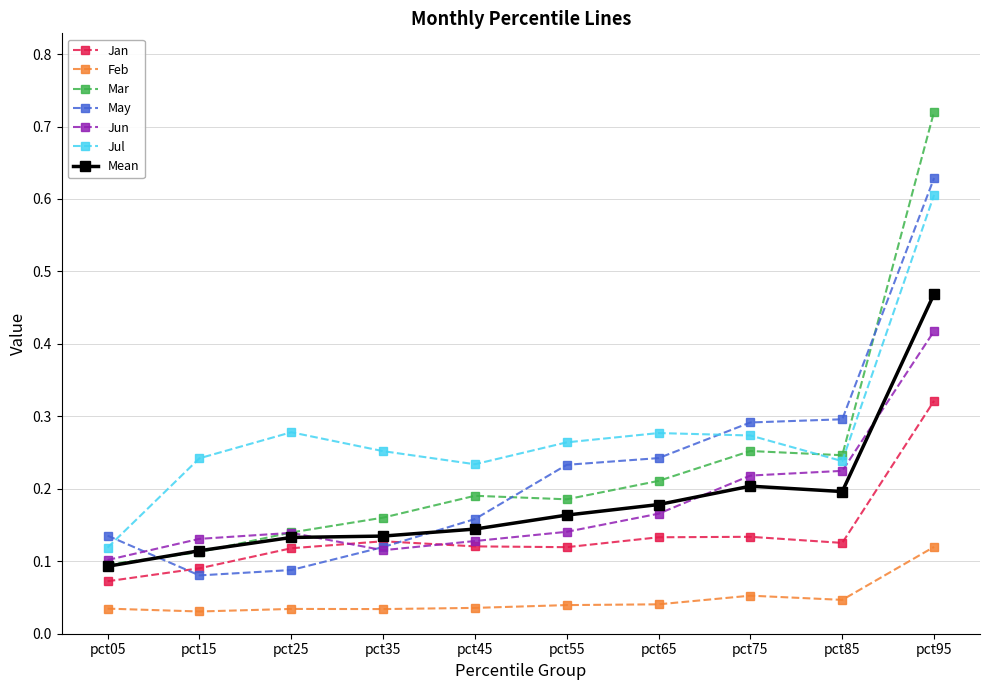

Which series ends up on top after the final intersection of Jun and Mar?

Mar